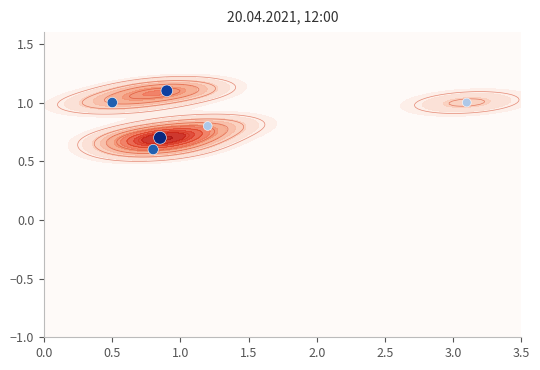

Count the number of data series in this chart.

1